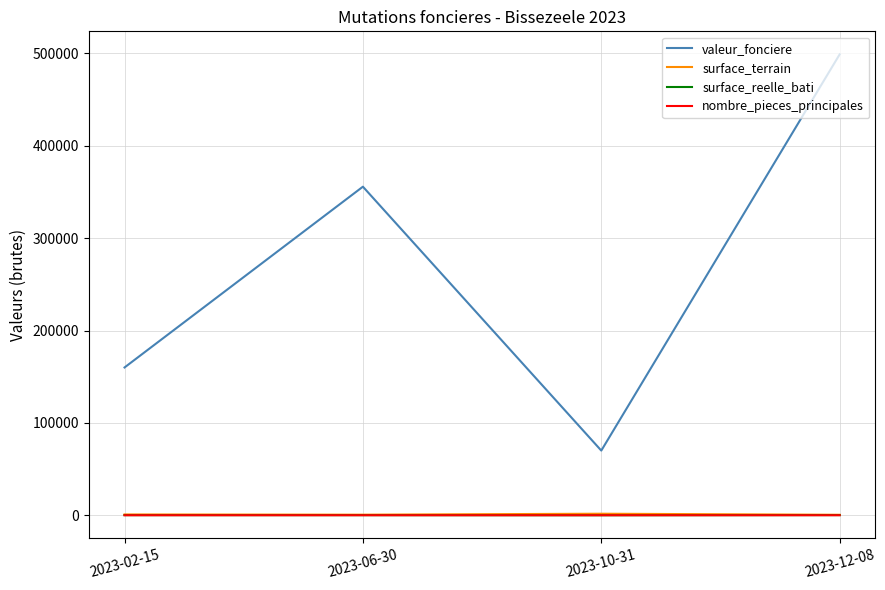

The value of valeur_fonciere at 2023-02-15 is 247835. True or false?

False